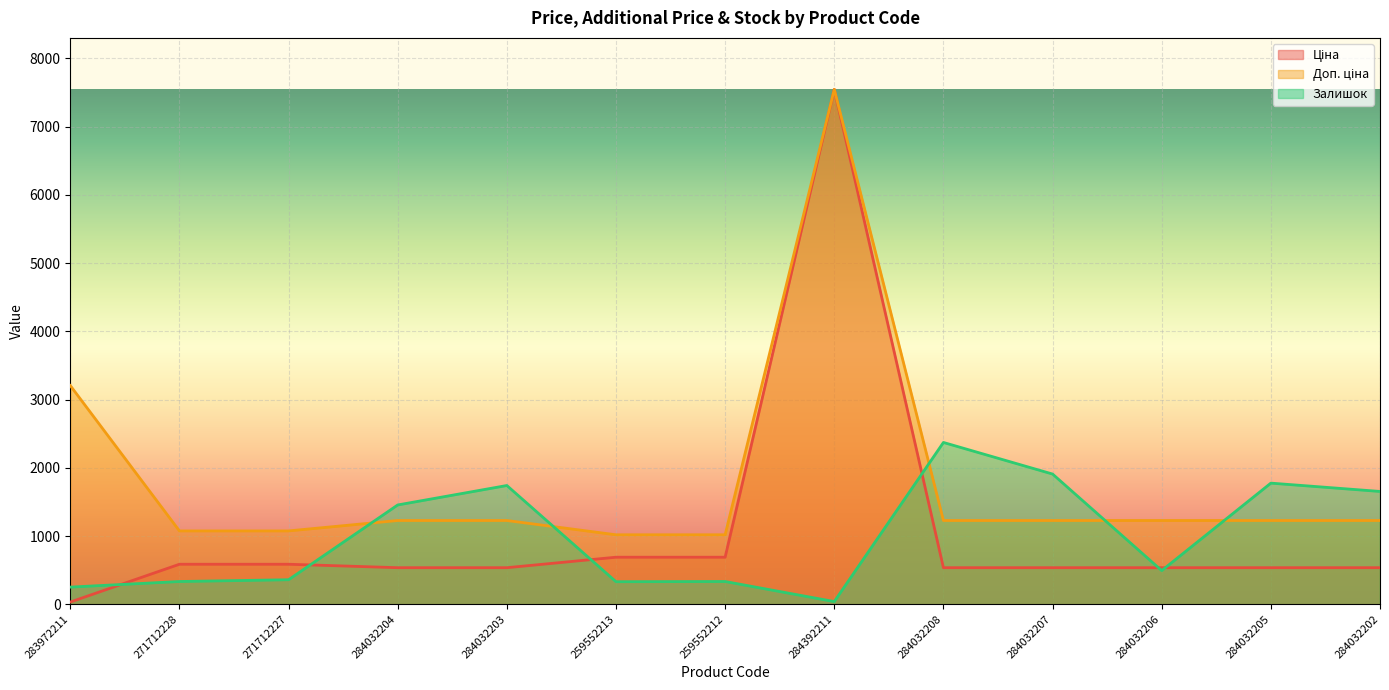

What is the difference between the highest and lowest values at 259552212?

684.8